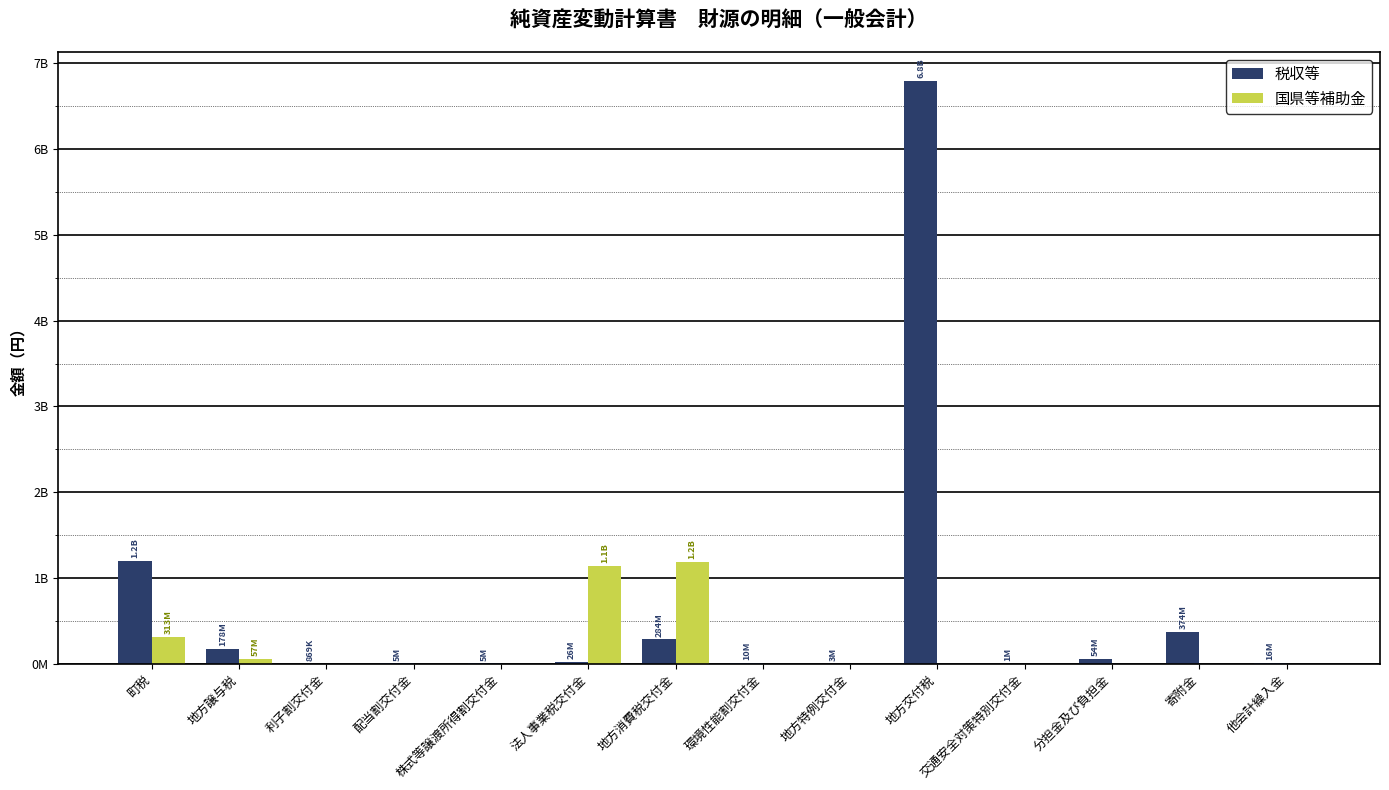

What is the difference between the highest and lowest values at 町税?

883889516